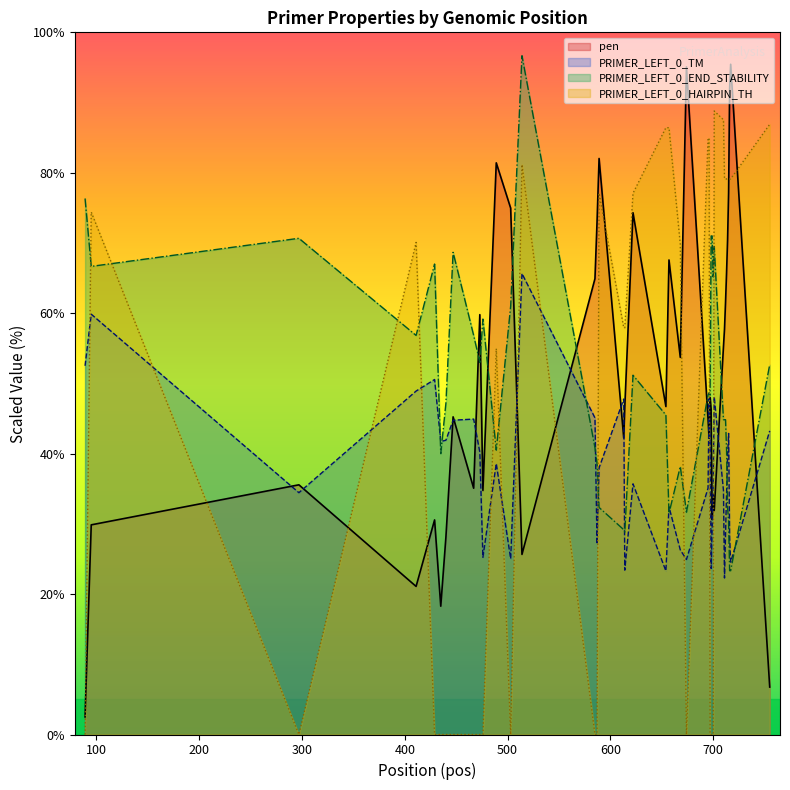

Reading left to right, extract all data points from this chart.

pen: 2.5	29.9	35.6	21.1	30.6	18.3	28.1	45.2	35.1	59.8	34.8	81.4	75.0	25.6	64.9	72.9	82.0	42.2	46.6	74.3	46.7	67.6	53.7	95.1	44.9	42.2	48.0	46.3	30.6	34.1	31.9	55.2	57.7	61.5	65.7	70.4	77.1	92.0	95.5	6.8
PRIMER_LEFT_0_TM: 52.5	59.9	34.4	48.9	50.6	41.7	41.9	44.8	44.9	40.2	25.2	38.6	25.0	65.6	45.1	27.1	38.0	47.8	23.4	35.7	23.3	32.4	26.3	24.9	35.1	47.8	42.0	23.7	29.4	35.9	48.1	34.8	22.3	28.5	34.3	39.6	42.9	28.0	24.5	43.2
PRIMER_LEFT_0_END_STABILITY: 76.3	66.7	70.7	56.8	67.0	40.0	47.2	68.7	56.8	53.0	59.2	40.5	61.0	96.7	40.8	38.7	32.3	29.2	28.8	51.2	45.5	31.5	38.2	31.7	48.3	48.7	48.3	71.0	71.0	65.2	69.5	44.8	44.8	44.8	40.7	32.3	30.3	23.3	23.3	52.7
PRIMER_LEFT_0_HAIRPIN_TH: 0.0	74.4	0.0	70.1	0.0	0.0	0.0	0.0	0.0	0.0	0.0	55.0	0.0	81.2	0.0	0.0	77.1	57.9	57.9	77.1	86.4	86.4	69.8	0.0	84.9	84.9	0.0	0.0	0.0	0.0	88.8	87.5	79.1	79.1	79.1	79.1	79.1	79.1	79.1	86.9